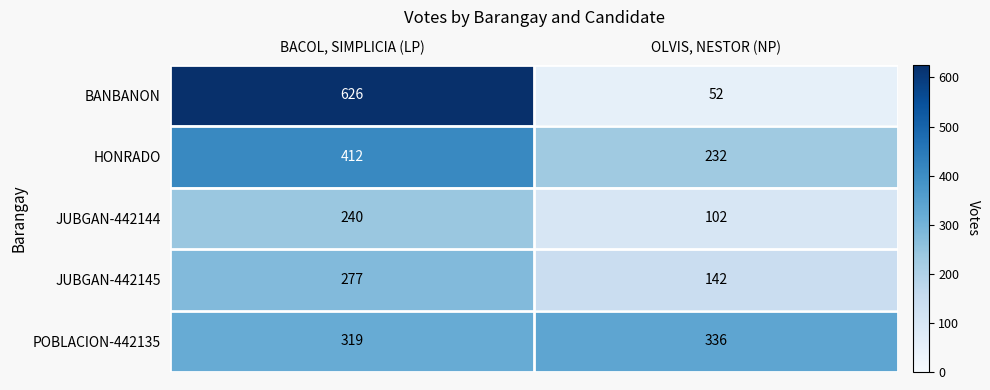

Reading left to right, what are all the values shown in this chart?

BANBANON: BACOL, SIMPLICIA (LP)=626	OLVIS, NESTOR (NP)=52
HONRADO: BACOL, SIMPLICIA (LP)=412	OLVIS, NESTOR (NP)=232
JUBGAN-442144: BACOL, SIMPLICIA (LP)=240	OLVIS, NESTOR (NP)=102
JUBGAN-442145: BACOL, SIMPLICIA (LP)=277	OLVIS, NESTOR (NP)=142
POBLACION-442135: BACOL, SIMPLICIA (LP)=319	OLVIS, NESTOR (NP)=336